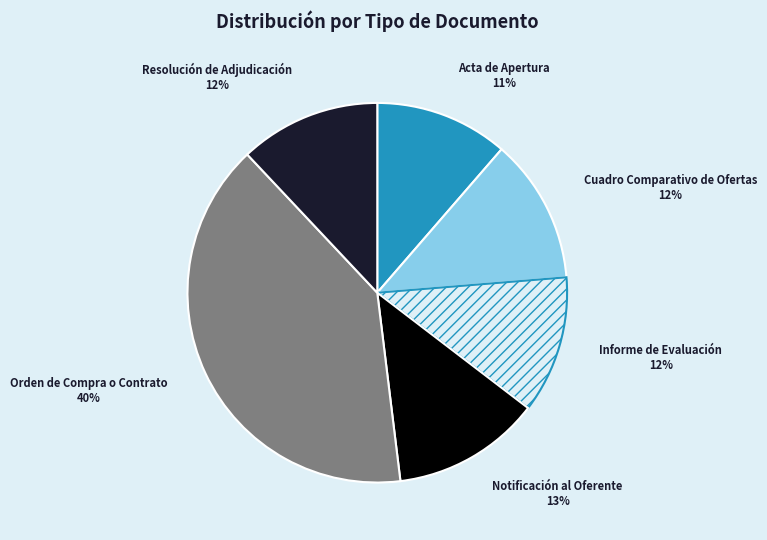

Is there any slice that represents more than half of the pie?

No